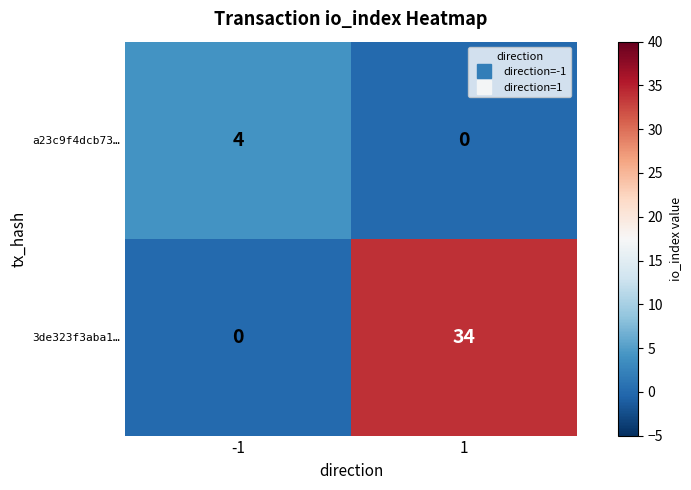

Rank the series by their maximum value, from highest to lowest.

3de323f3aba1…, a23c9f4dcb73…